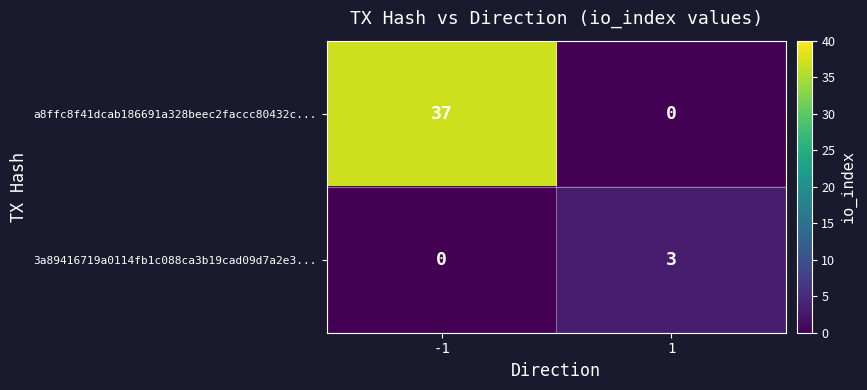

Between -1 and 1, which series saw the biggest shift?

a8ffc8f41dcab186691a328beec2faccc80432c...